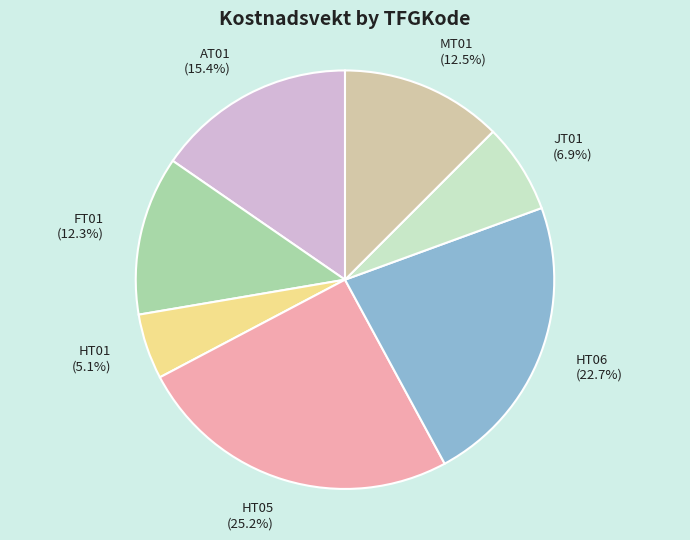

Which has a higher value, HT01 or JT01?

JT01